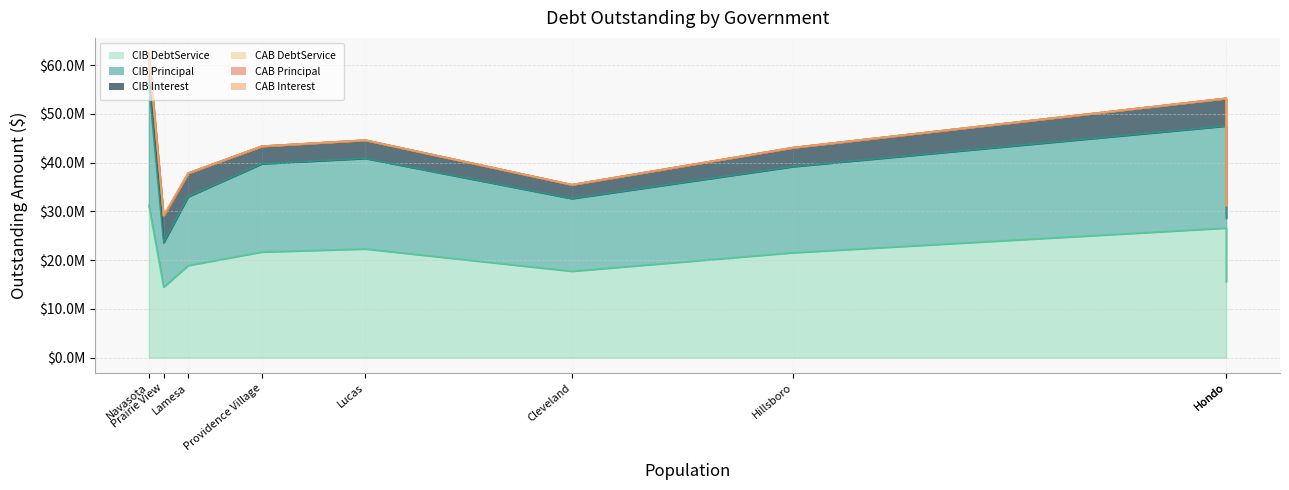

How many values in the CIBPrincipalOutstanding series are below 17660000?

4